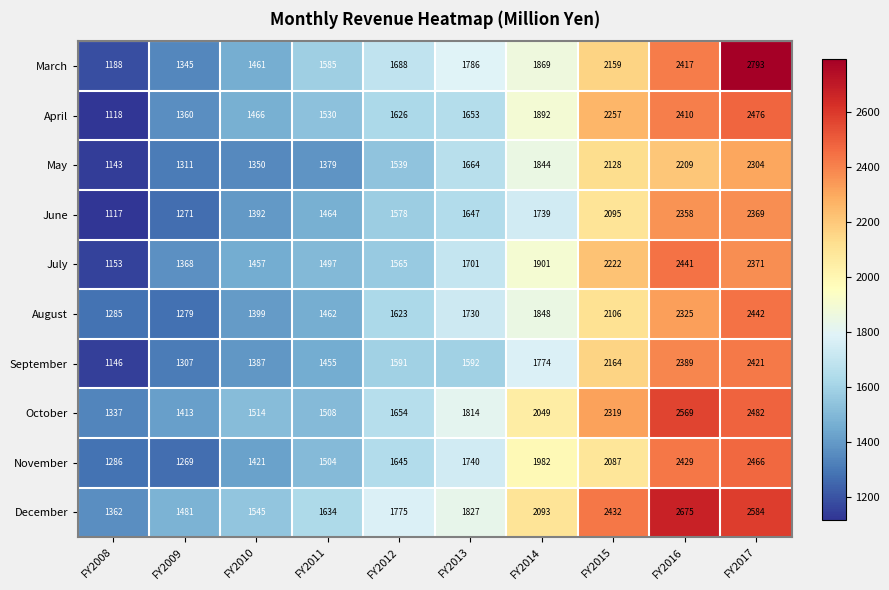

What is the approximate value of May at FY2010?

1350